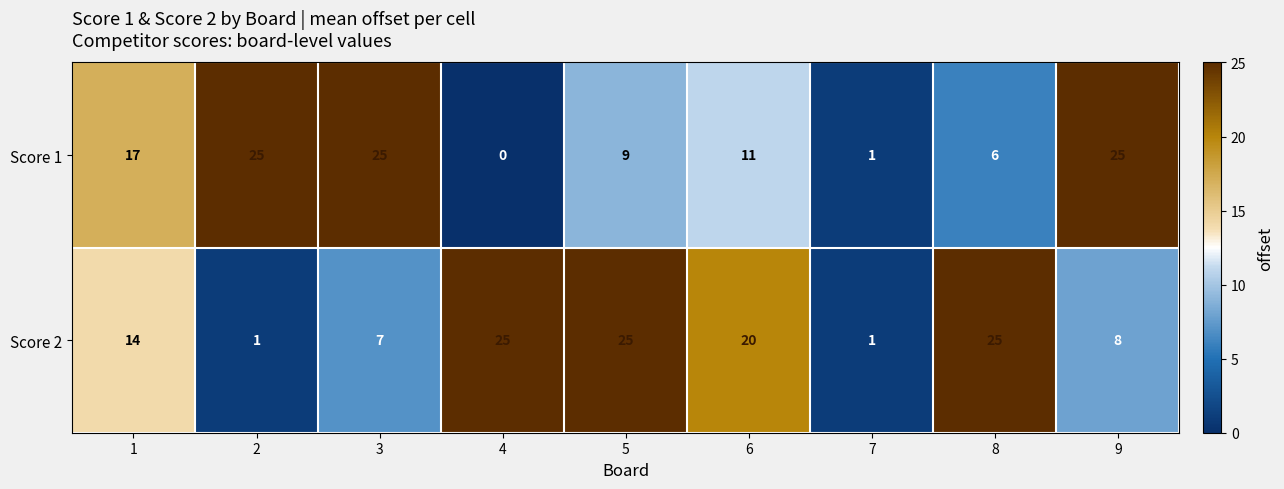

What is the average value of the Score 2 series?

14